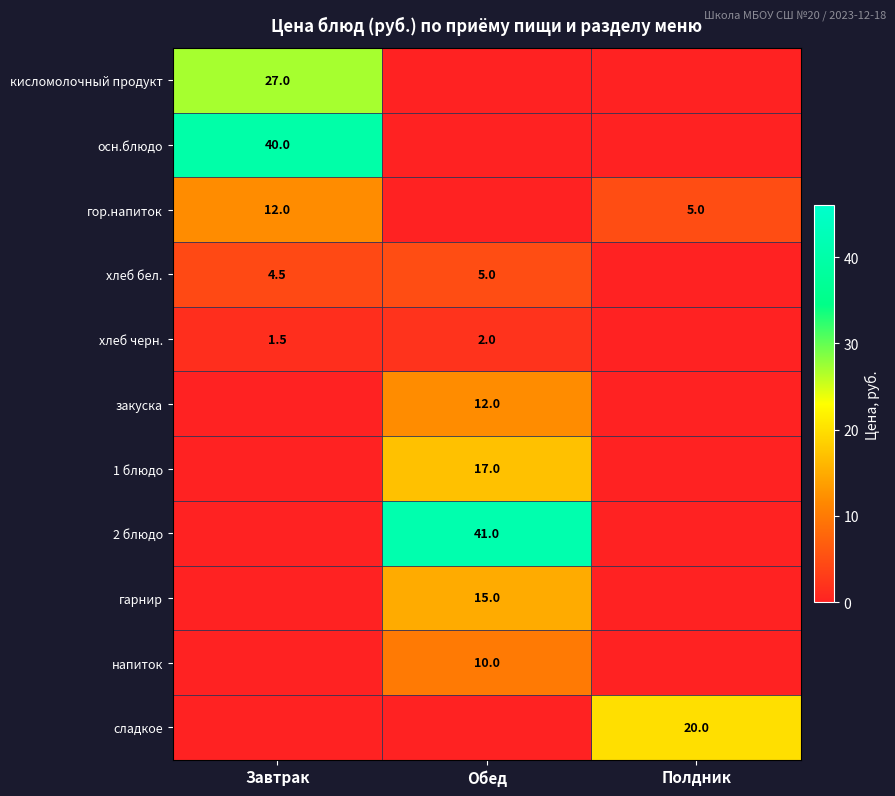

True or false: сладкое has a value of 20.0 at Полдник.

True